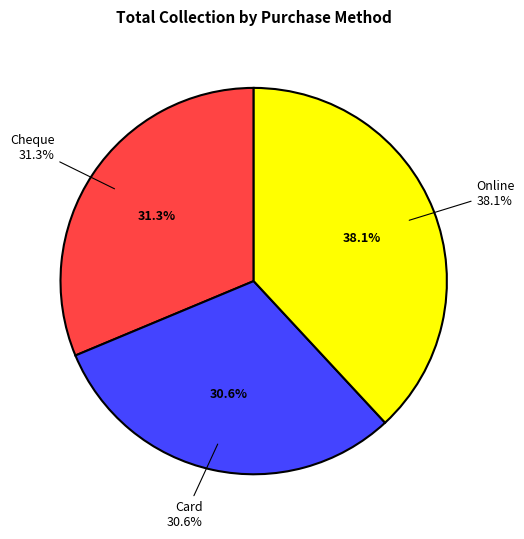

Rank the categories by value from highest to lowest.

Online, Cheque, Card